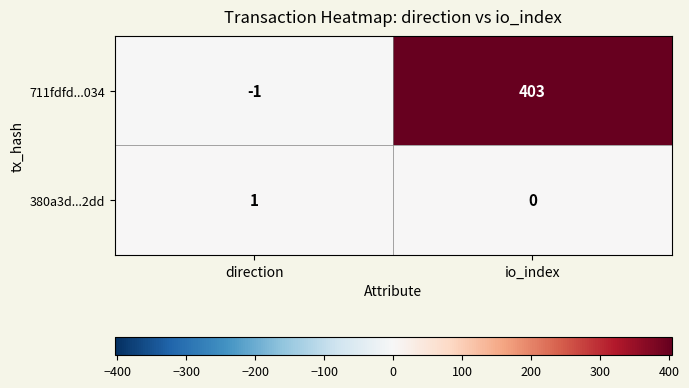

Which label corresponds to the smallest value in the chart?

direction